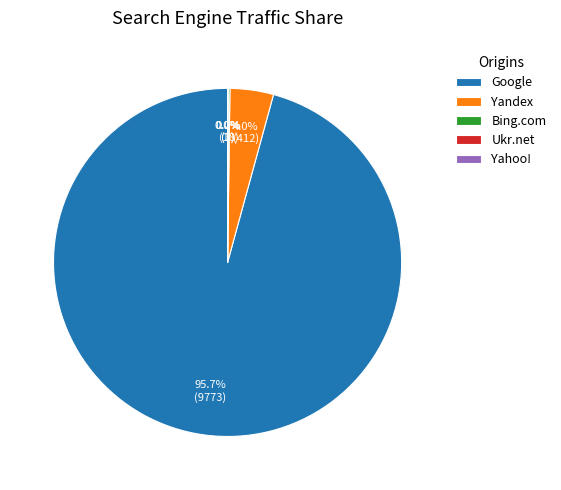

The Yandex slice represents 17% of the pie. True or false?

False